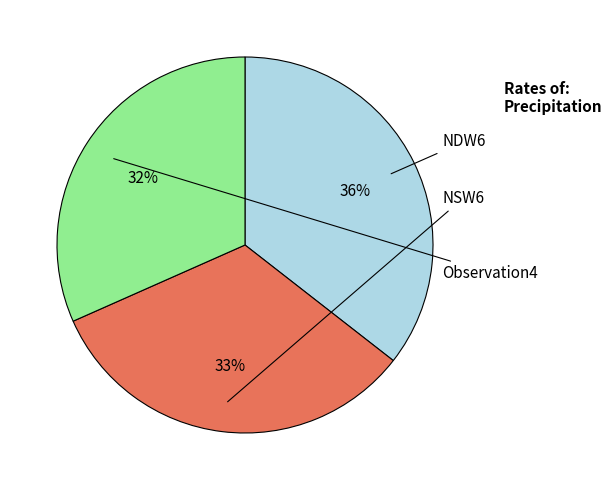

Count the number of slices in the pie.

3